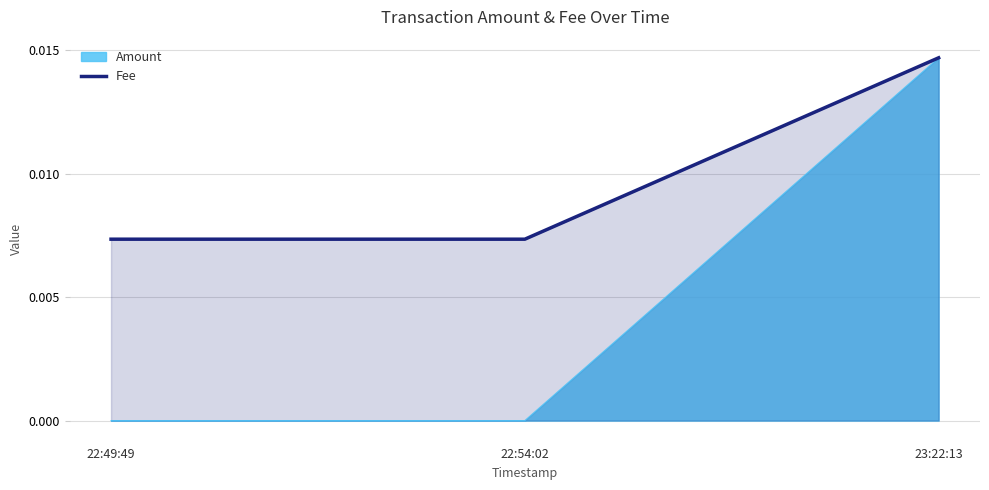

Count the values in the range 0 to 1.

3